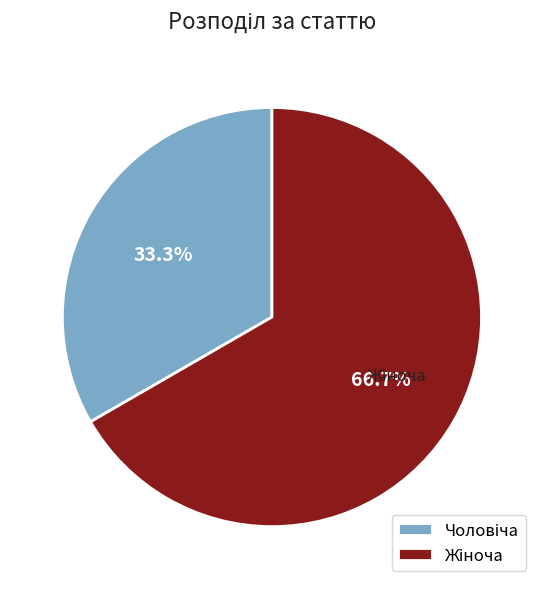

Is there any slice that represents more than half of the pie?

Yes